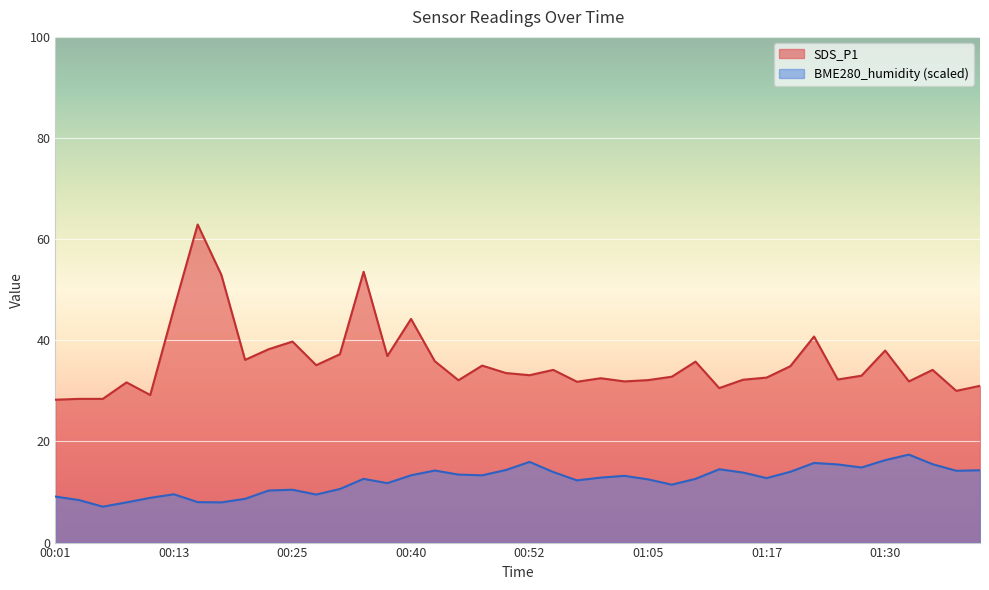

List the series in order of their peak value, lowest first.

BME280_humidity (scaled), SDS_P1